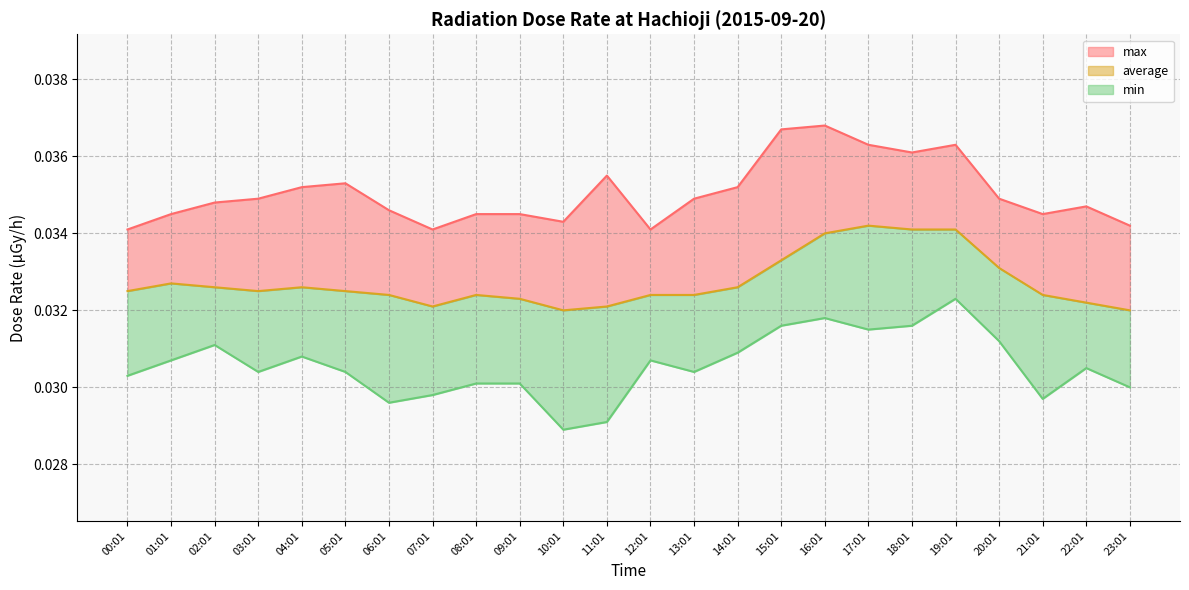

What position from the right is 22:01?

2